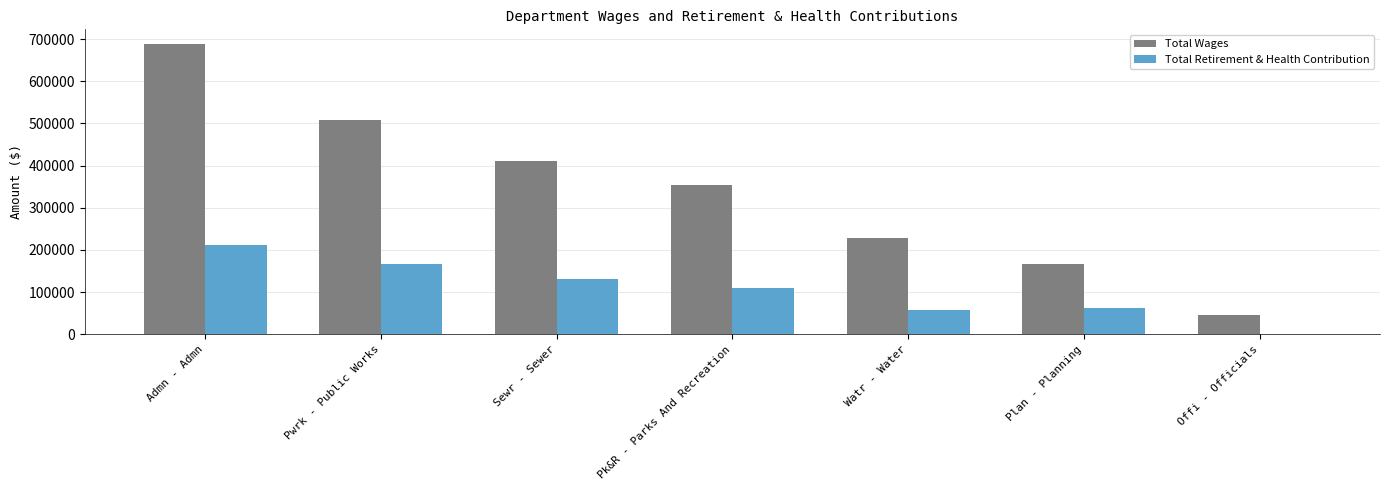

At which category is the sum across all series the highest?

Admn - Admn